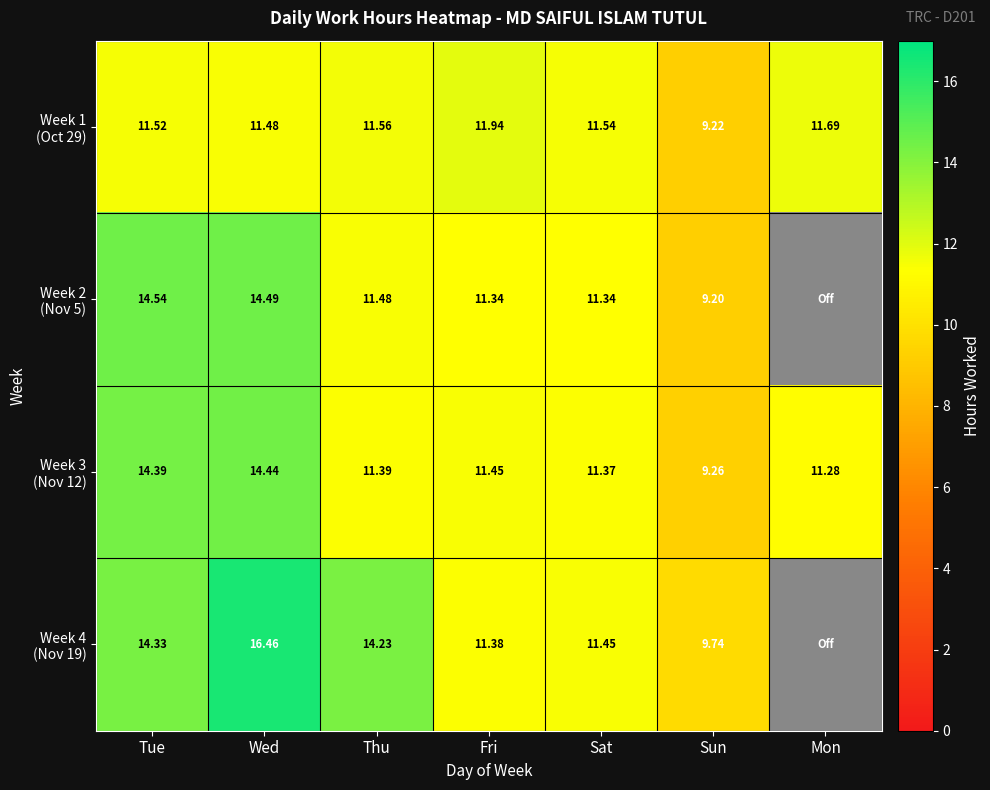

Which series has the largest total across all categories?

Week 3 (Nov 12)